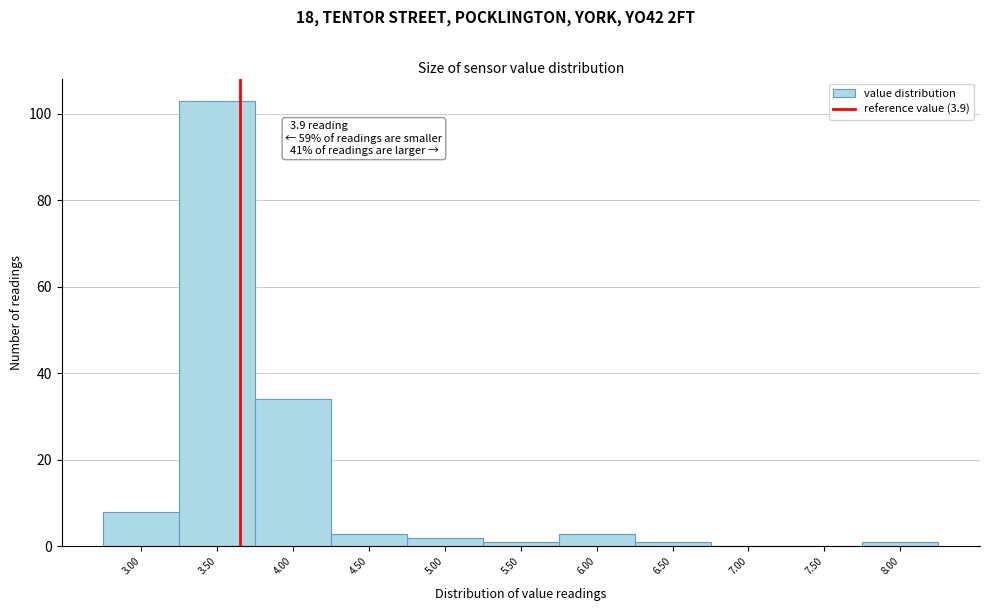

Reading left to right, extract all data points from this chart.

3.00=8	3.50=103	4.00=34	4.50=3	5.00=2	5.50=1	6.00=3	6.50=1	7.00=0	7.50=0	8.00=1